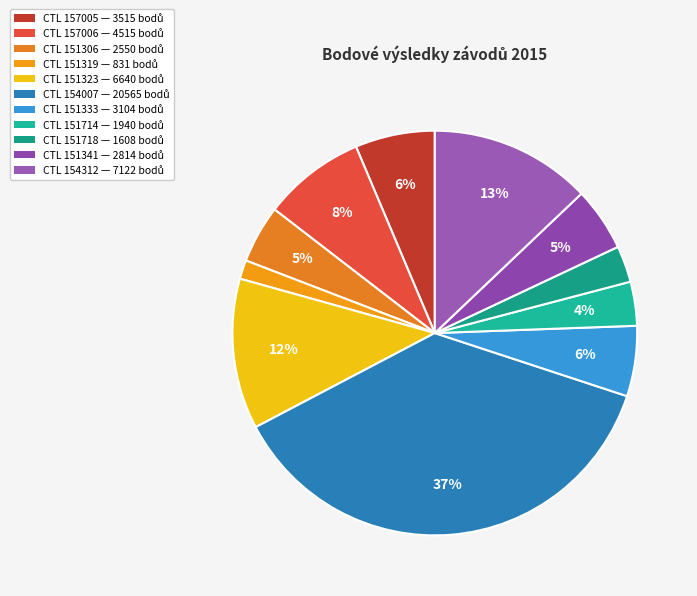

Does any single category account for the majority?

No